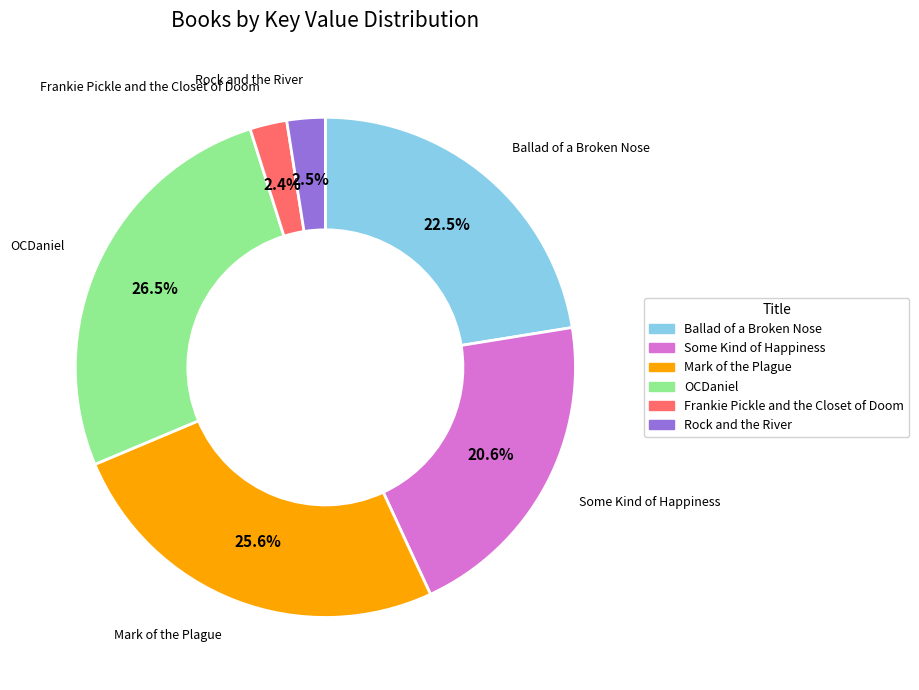

What percentage is the Frankie Pickle and the Closet of Doom slice, to the nearest percent?

2%